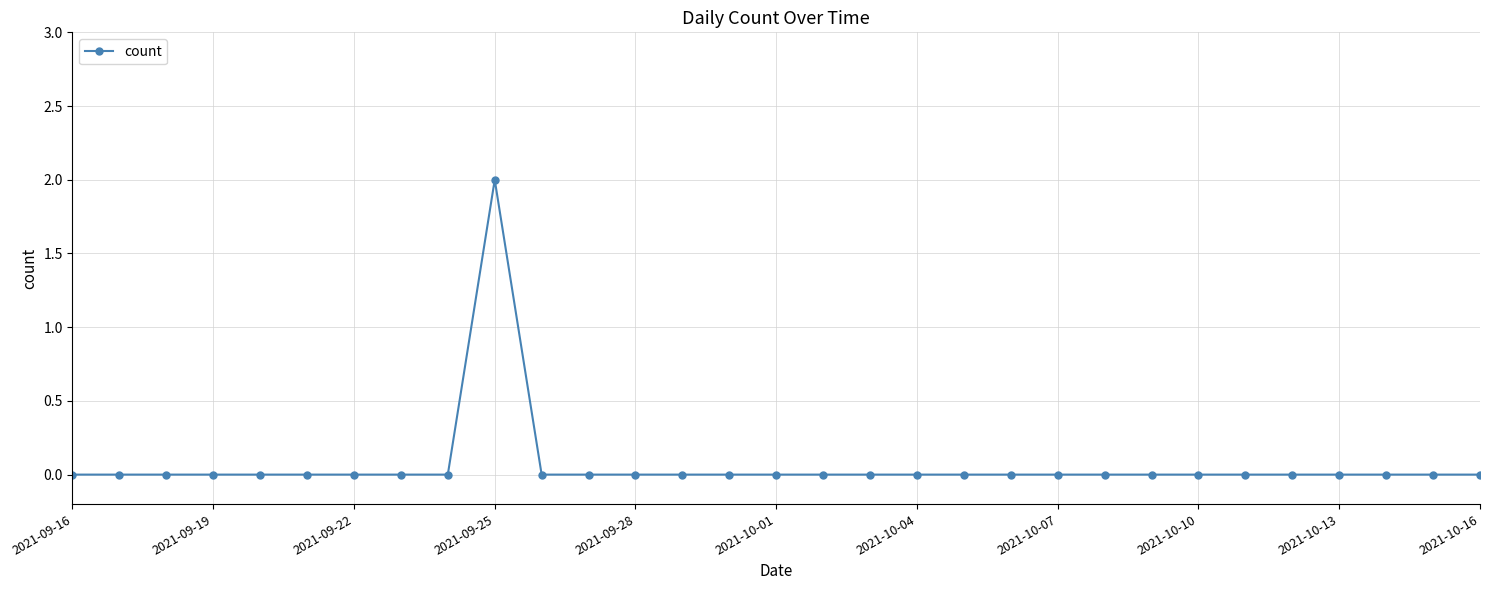

Count the values in the range 0 to 1.

30